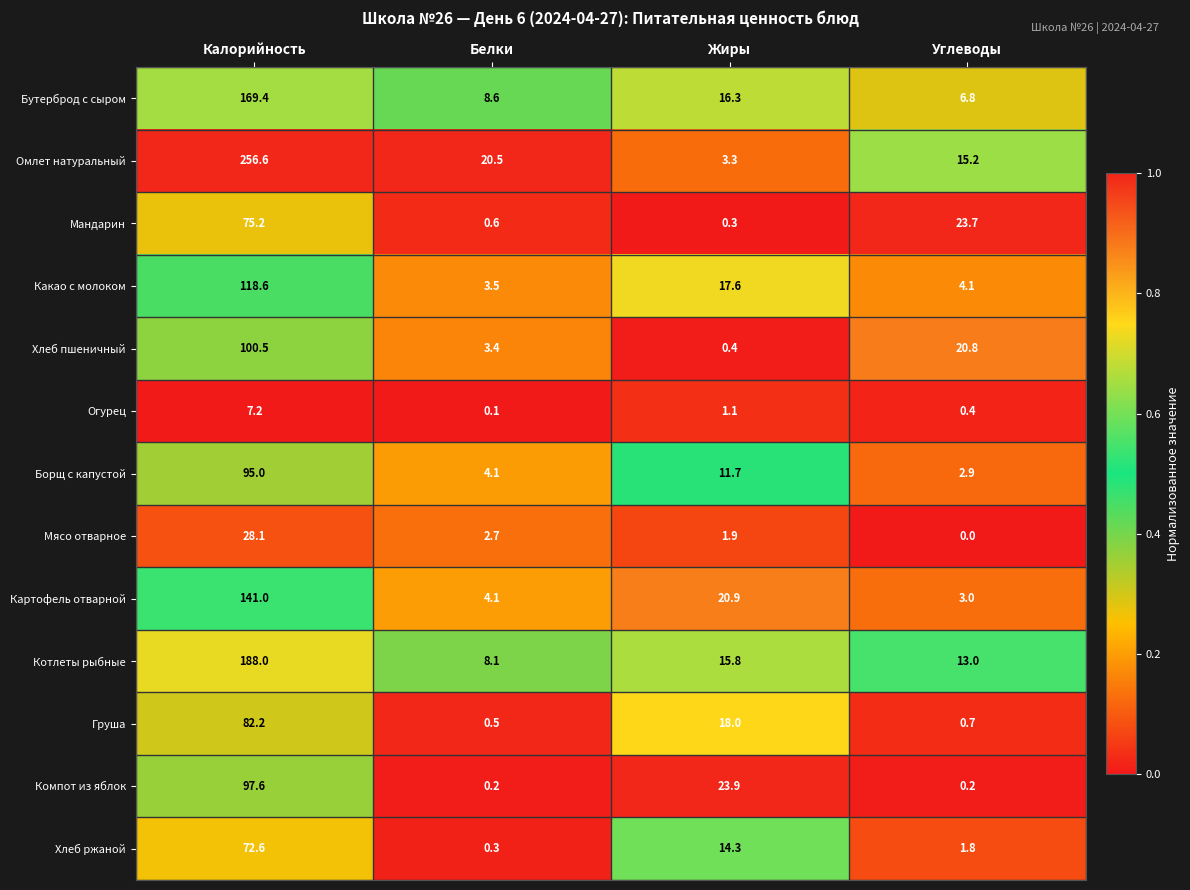

List the series in order of their peak value, lowest first.

Огурец, Мясо отварное, Хлеб ржаной, Мандарин, Груша, Борщ с капустой, Компот из яблок, Хлеб пшеничный, Какао с молоком, Картофель отварной, Бутерброд с сыром, Котлеты рыбные, Омлет натуральный